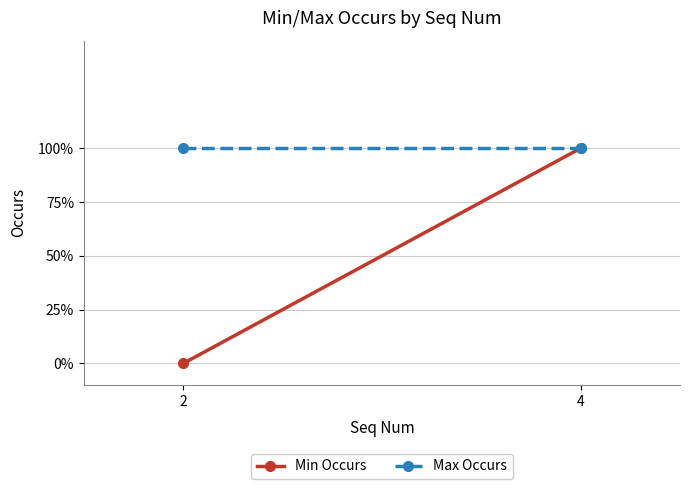

Is the value of Max Occurs at 4 greater than the value of Min Occurs at 2?

Yes